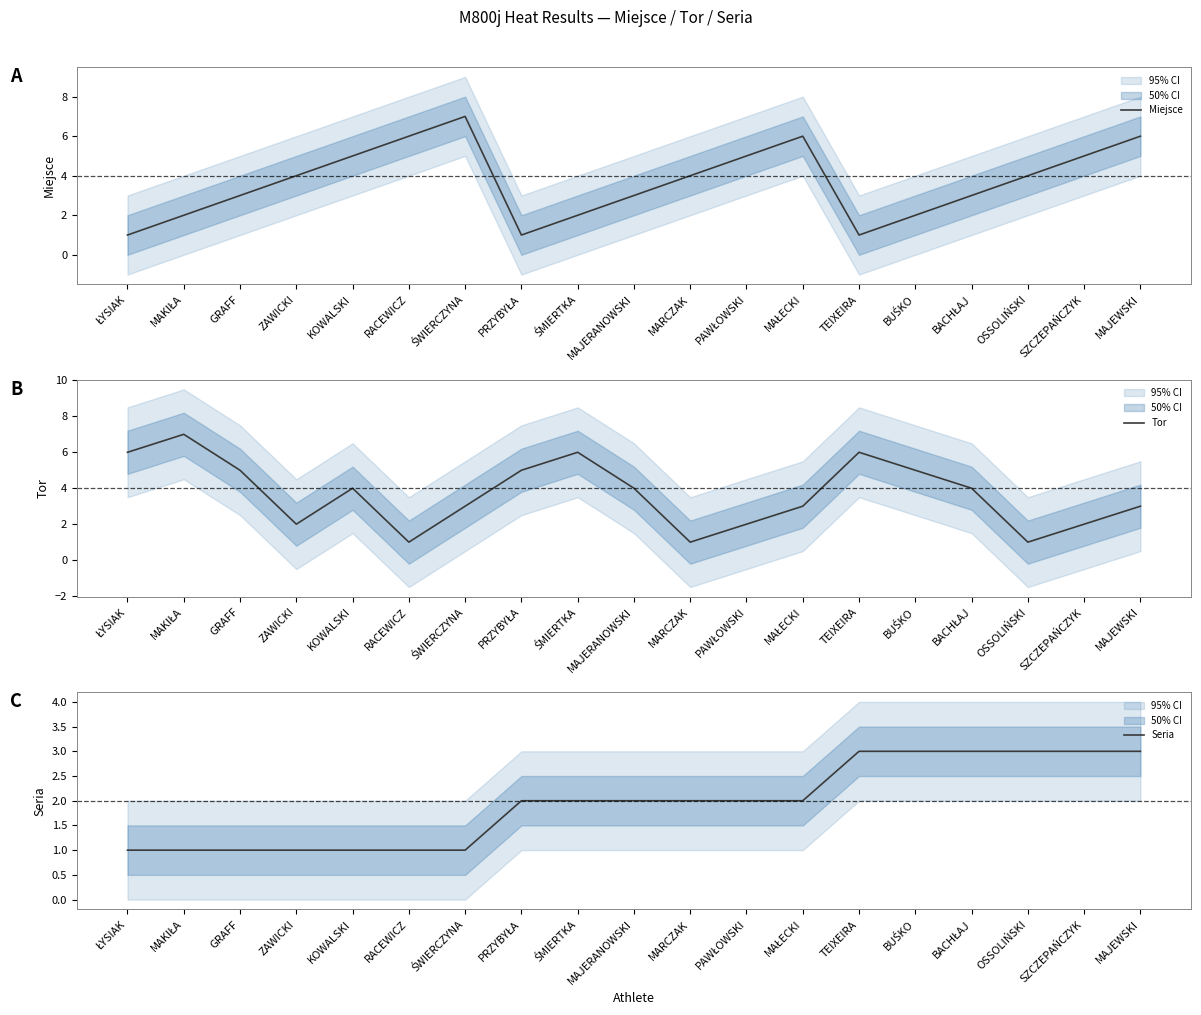

Reading right to left, what are all the values shown in this chart?

Miejsce: 6	5	4	3	2	1	6	5	4	3	2	1	7	6	5	4	3	2	1
Tor: 3	2	1	4	5	6	3	2	1	4	6	5	3	1	4	2	5	7	6
Seria: 3	3	3	3	3	3	2	2	2	2	2	2	1	1	1	1	1	1	1